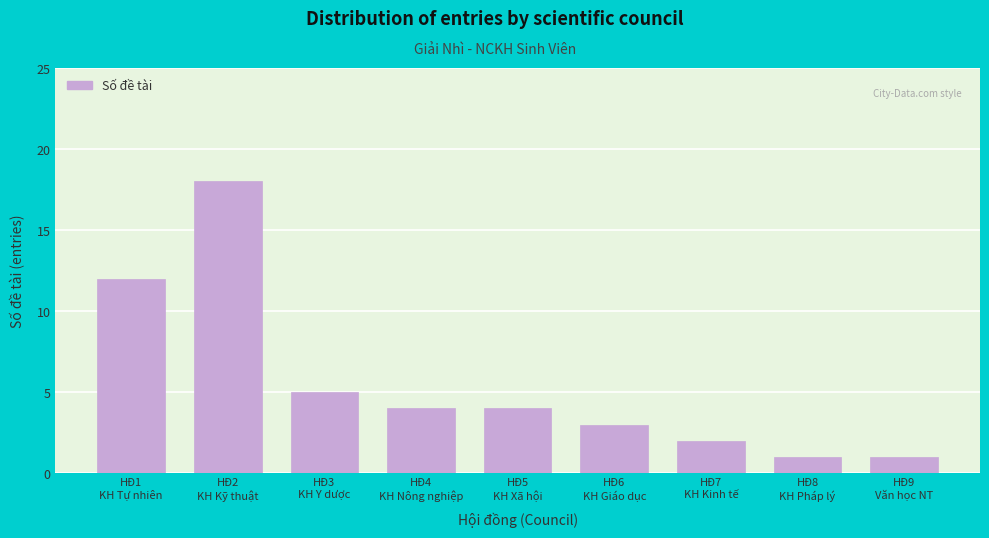

Reading right to left, extract all data points from this chart.

1	1	2	3	4	4	5	18	12